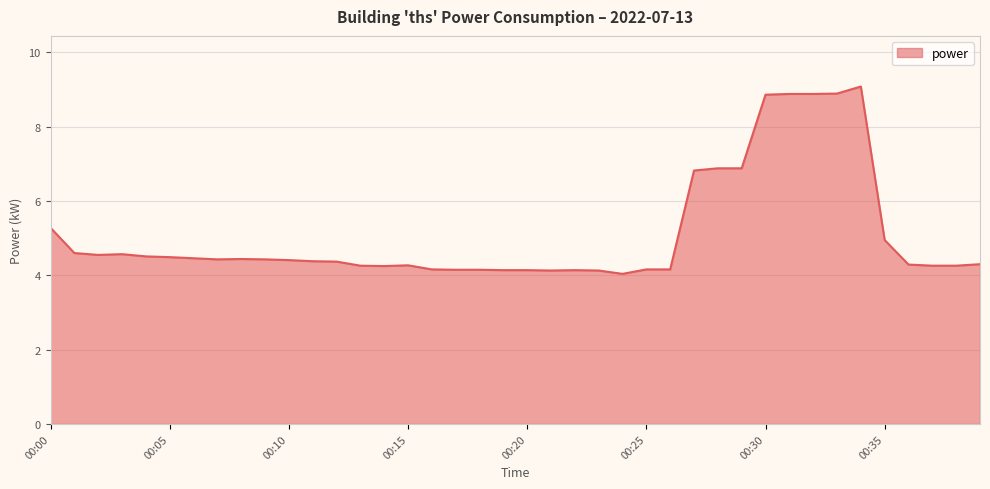

What is the difference between the maximum and minimum values?

5.0